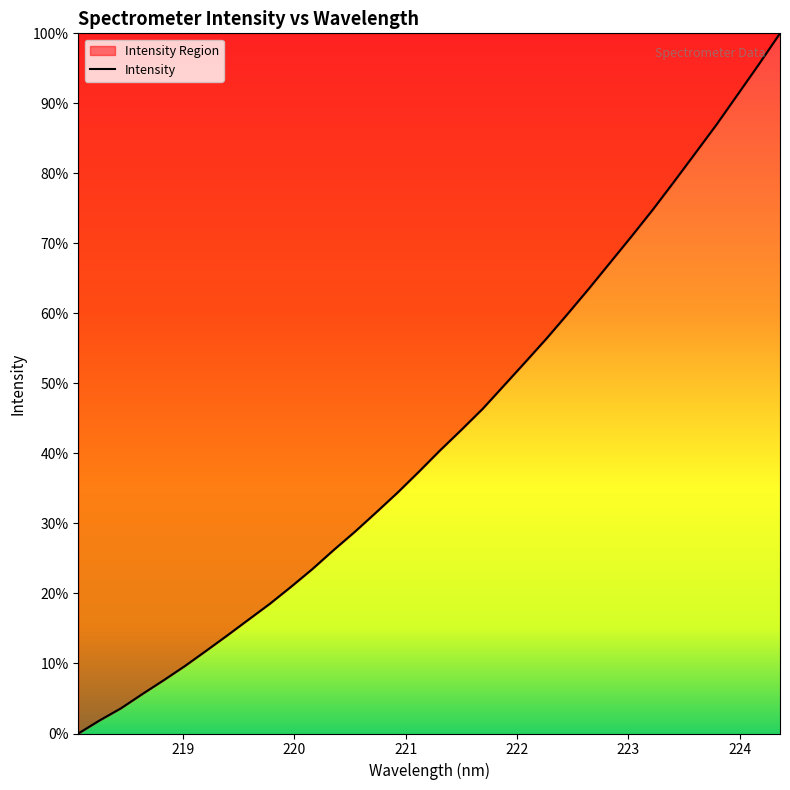

Reading right to left, transcribe all the data shown in this chart.

5922.2	5780.0	5641.9	5504.2	5373.8	5243.8	5116.2	4994.6	4875.6	4756.8	4641.4	4528.5	4420.8	4314.3	4208.2	4112.4	4018.9	3921.2	3826.1	3736.3	3648.1	3564.4	3477.7	3397.0	3319.1	3247.0	3174.7	3104.0	3034.5	2969.5	2906.6	2841.9	2786.8	2727.1